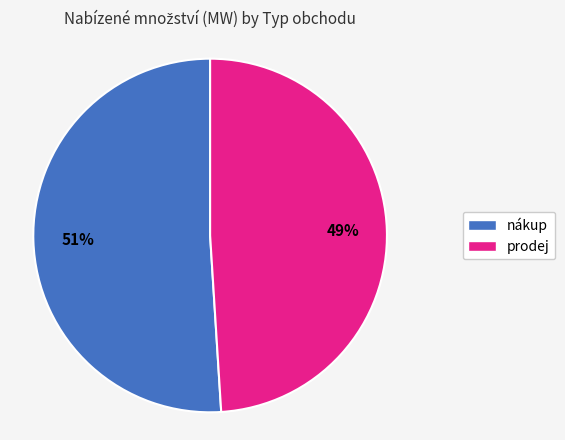

To the nearest percent, what is the difference between the prodej and nákup slice percentages?

2%